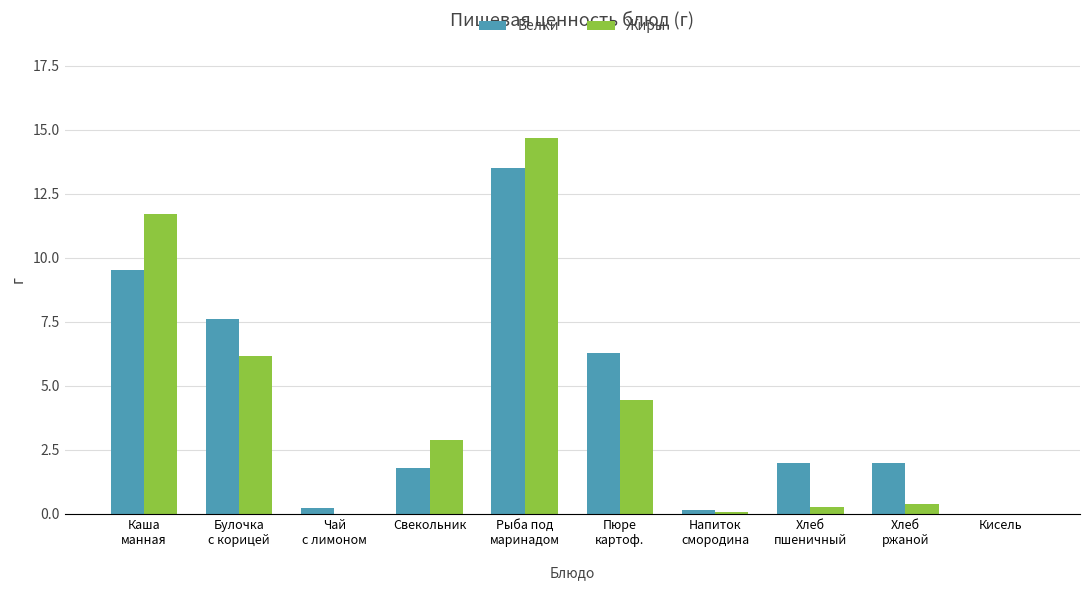

What is the sum of all Белки values?

43.1